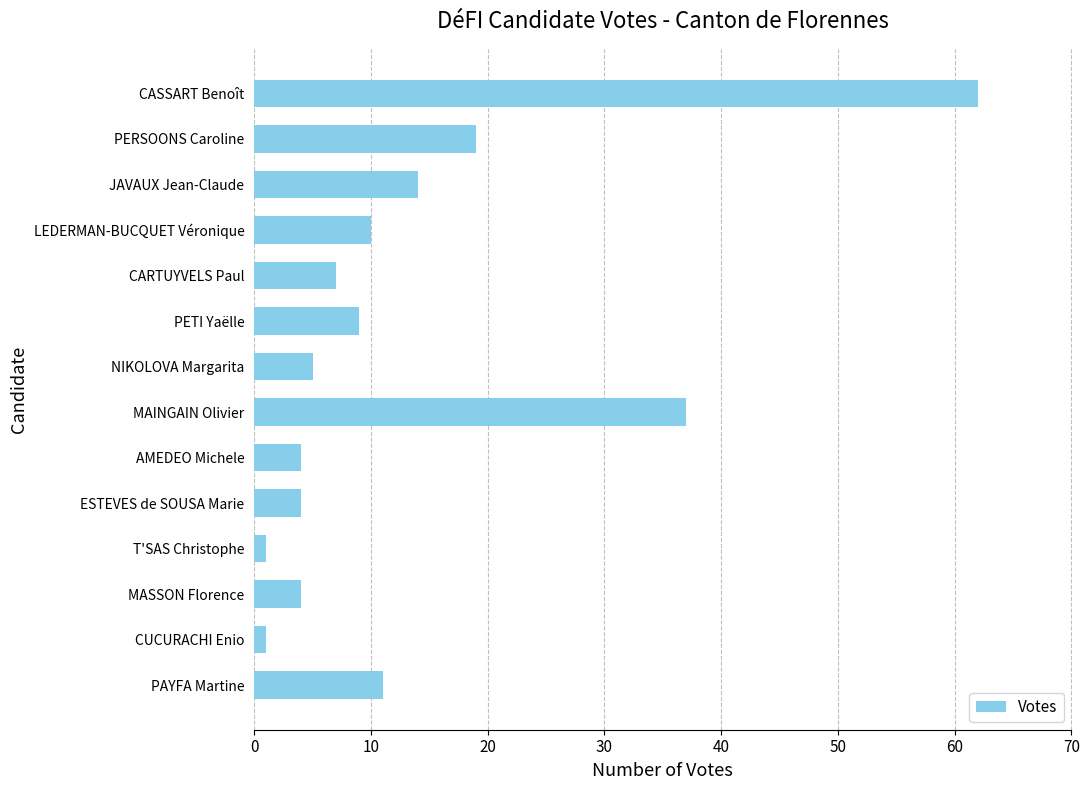

Reading top to bottom, extract all data points from this chart.

62	19	14	10	7	9	5	37	4	4	1	4	1	11